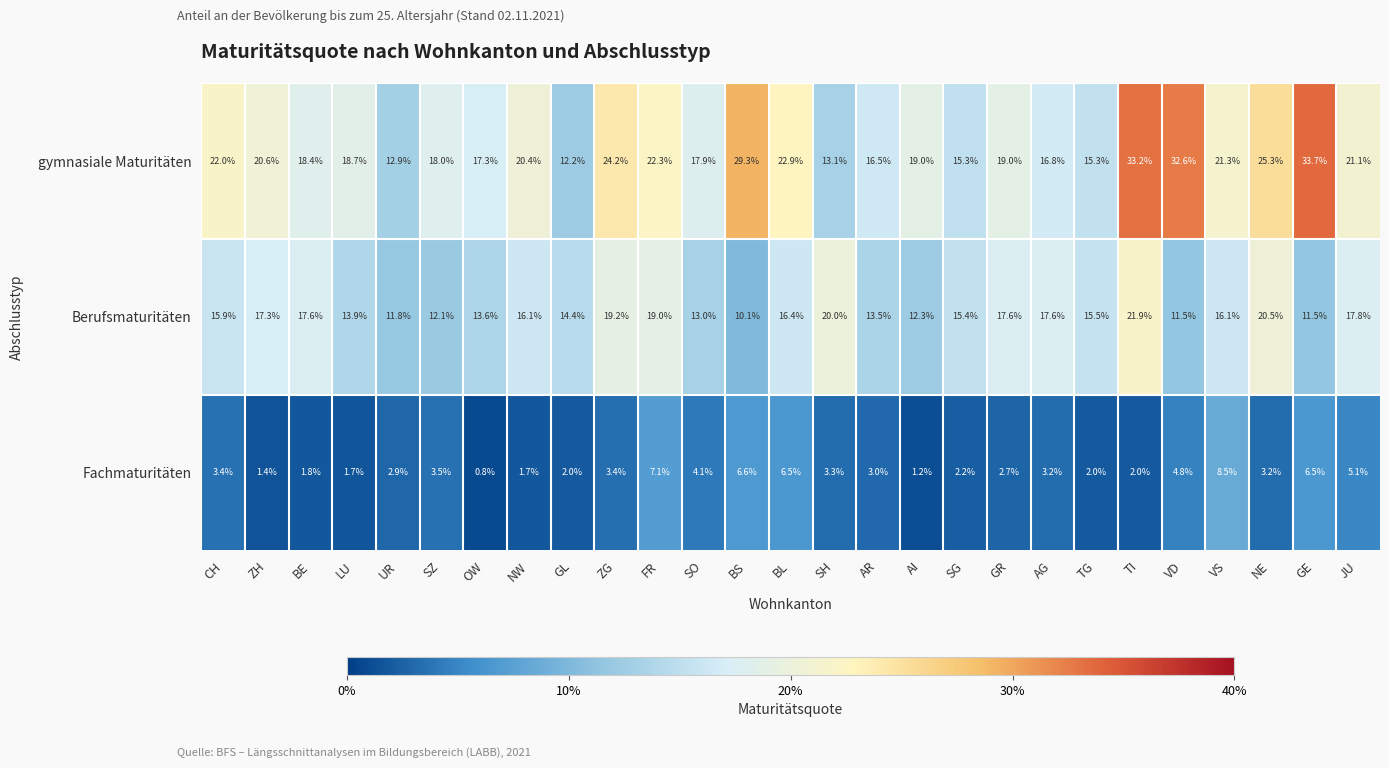

At which category does the chart reach its minimum across all series?

OW